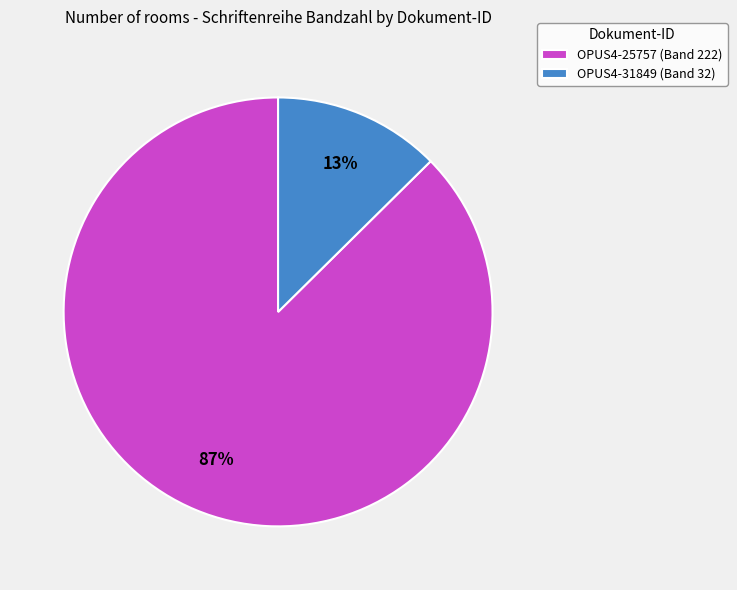

Which category has the smallest portion of the pie?

OPUS4-31849